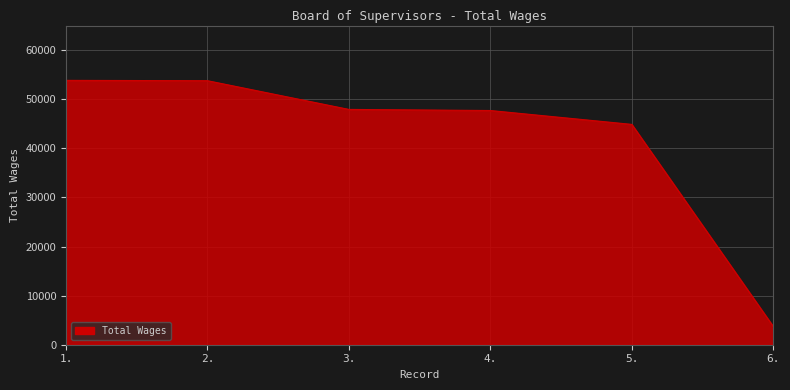

What is the maximum value shown in the chart?

53837